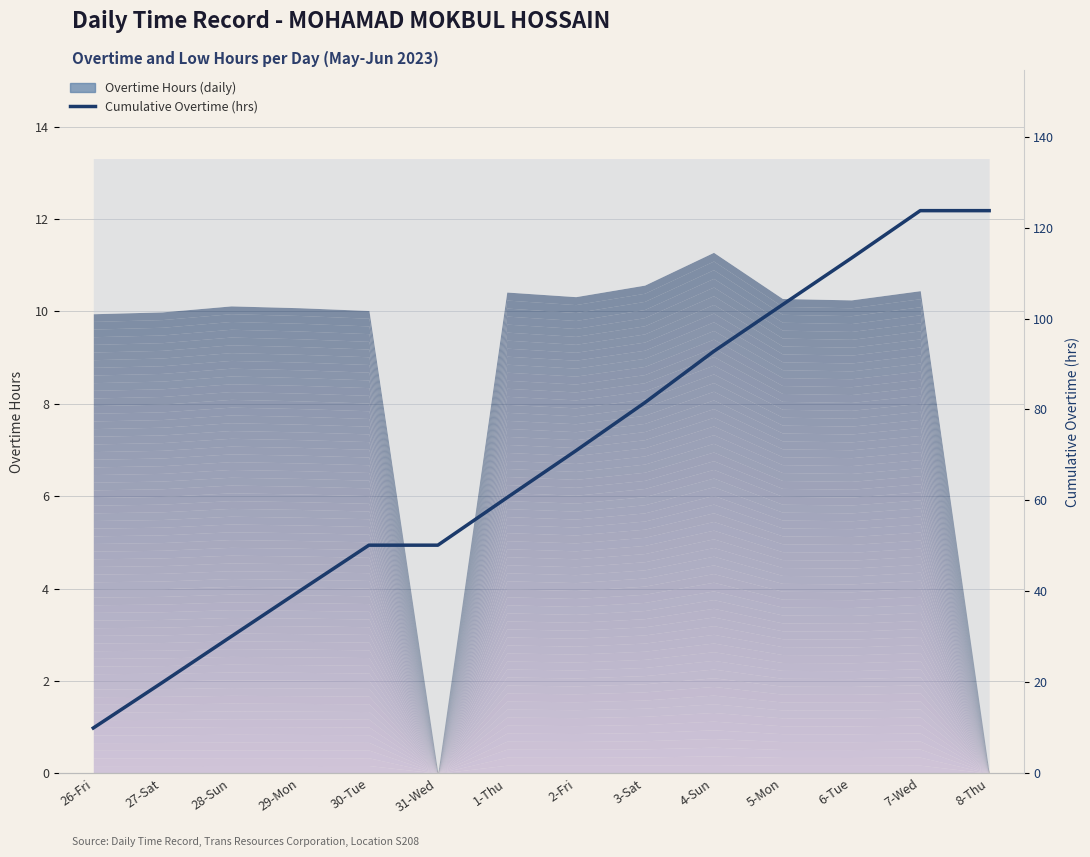

Does the chart have visible grid lines?

Yes